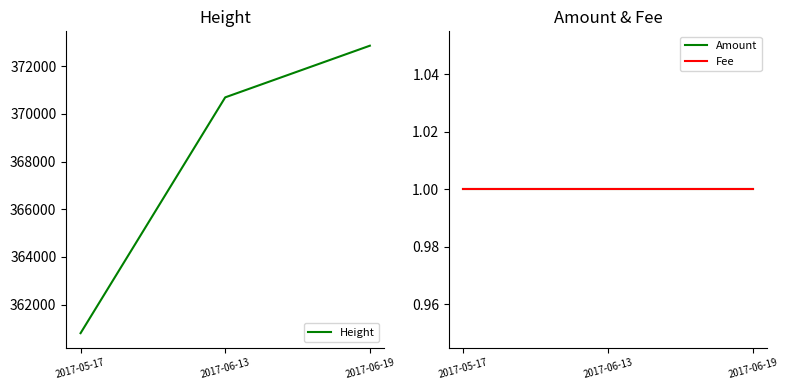

How many lines are shown in the chart?

3